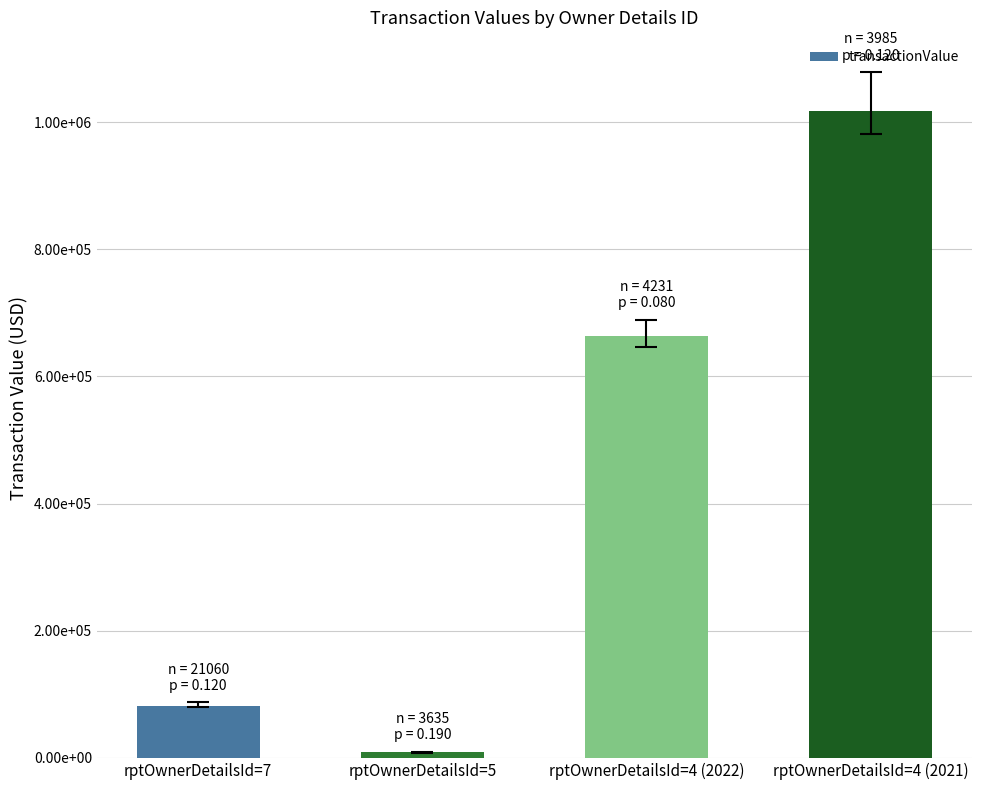

What is the ratio of the value at rptOwnerDetailsId=7 to the value at rptOwnerDetailsId=4 (2021)?

0.1